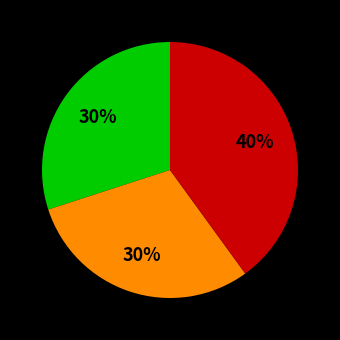

To the nearest percent, what is the difference between the largest and smallest slice percentages?

10%